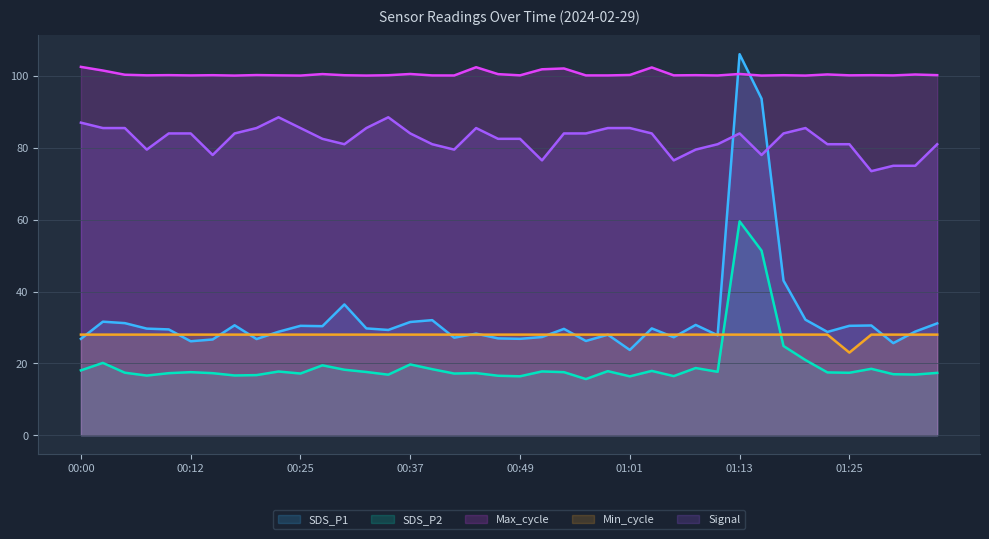

What is the difference between the maximum and second lowest values in the Signal series?

13.5